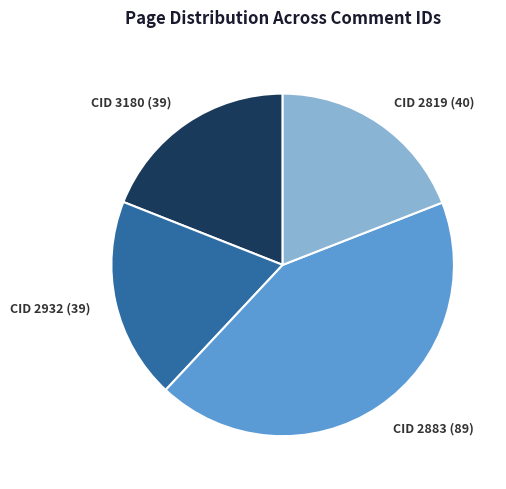

Is there a majority slice in this chart?

No